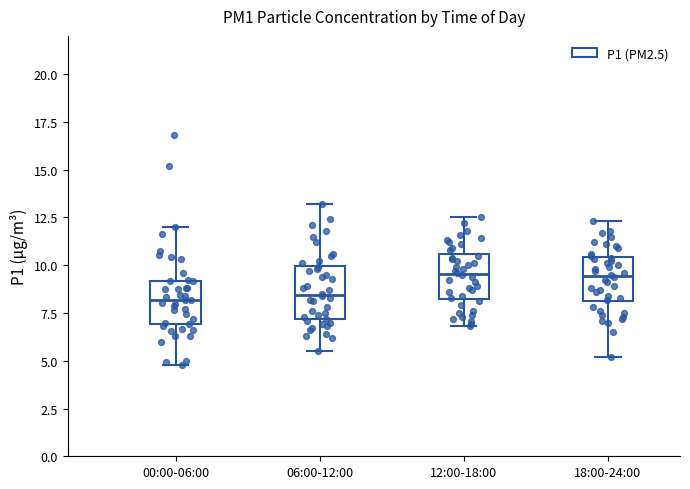

Reading left to right, read every box against the y-axis: the position of its median line, the range the box covers, and the ends of its whiskers. The values are not printed on the chart, so give them approximately, as read against the axis.

00:00-06:00: median 8.0, box 7.0 to 9.0, whiskers 5.0 to 12.0
06:00-12:00: median 8.5, box 7.0 to 10.0, whiskers 5.5 to 13.0
12:00-18:00: median 9.5, box 8.5 to 10.5, whiskers 7.0 to 12.5
18:00-24:00: median 9.5, box 8.0 to 10.5, whiskers 5.0 to 12.5